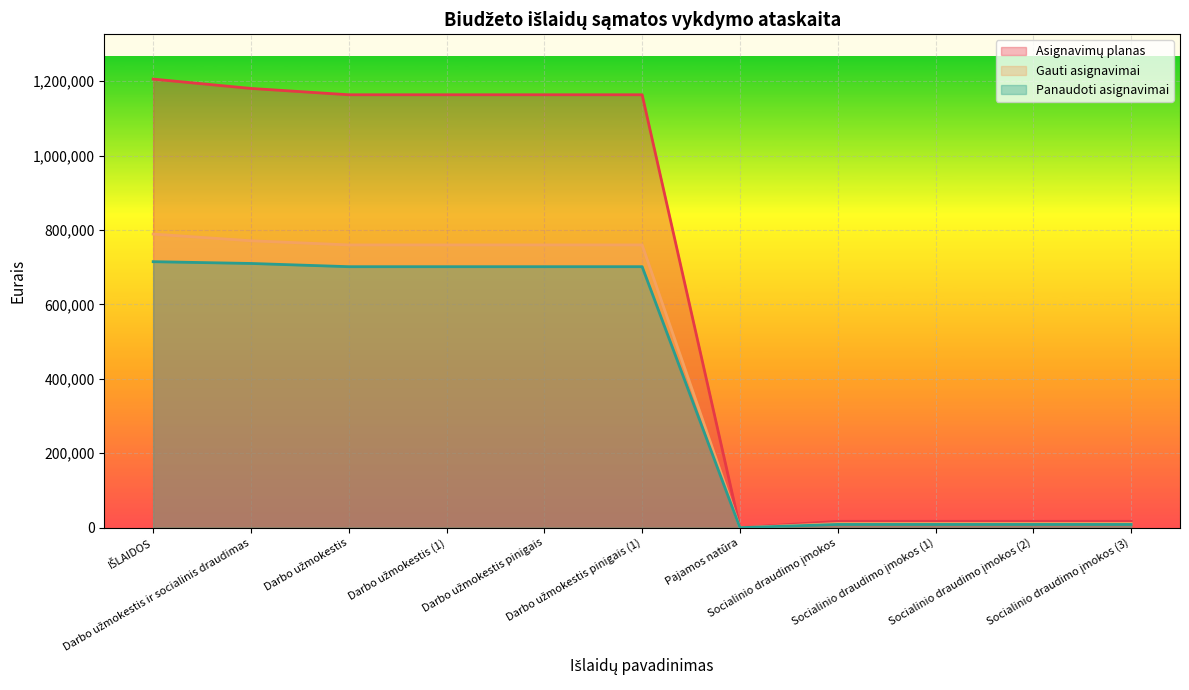

How many values in the Asignavimų planas series are below 1163800?

5